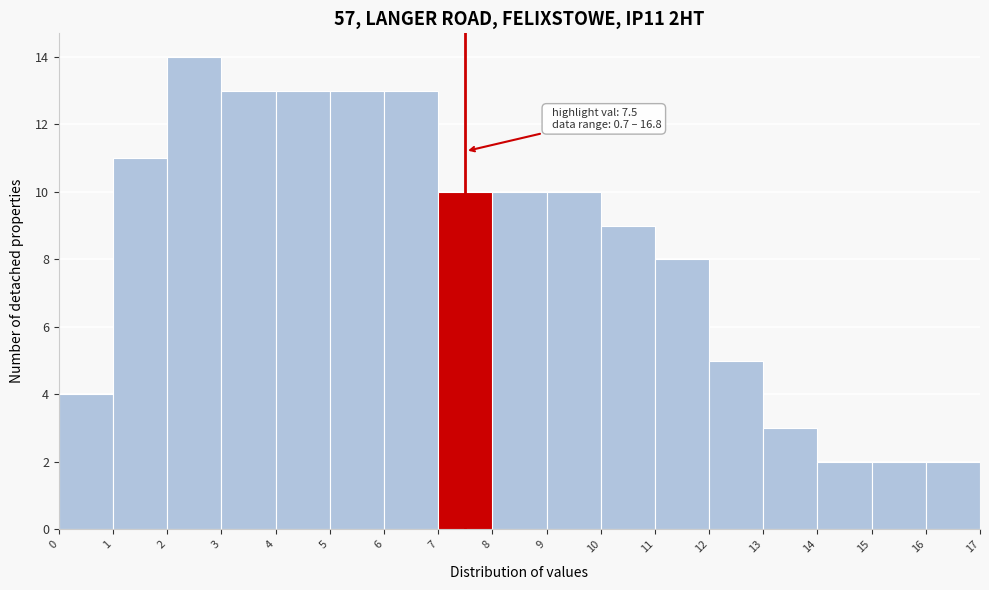

Over which range of the x-axis is the bar tallest?

2 to 3